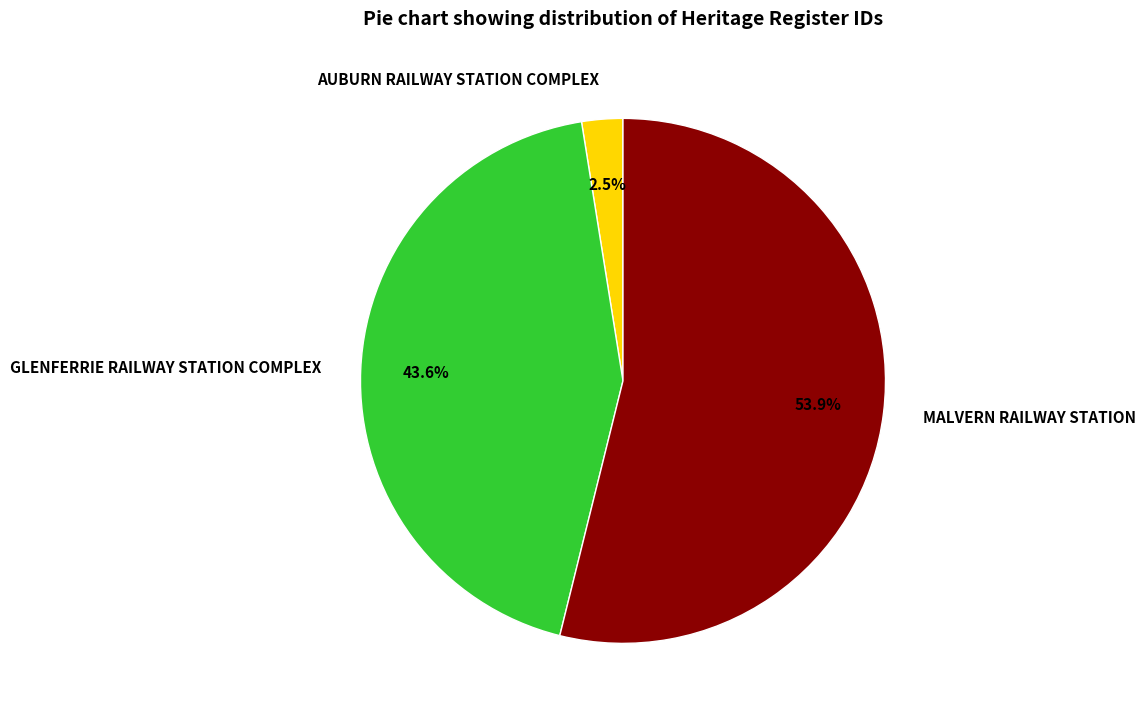

To the nearest percent, what is the difference between the largest and smallest slice percentages?

51%